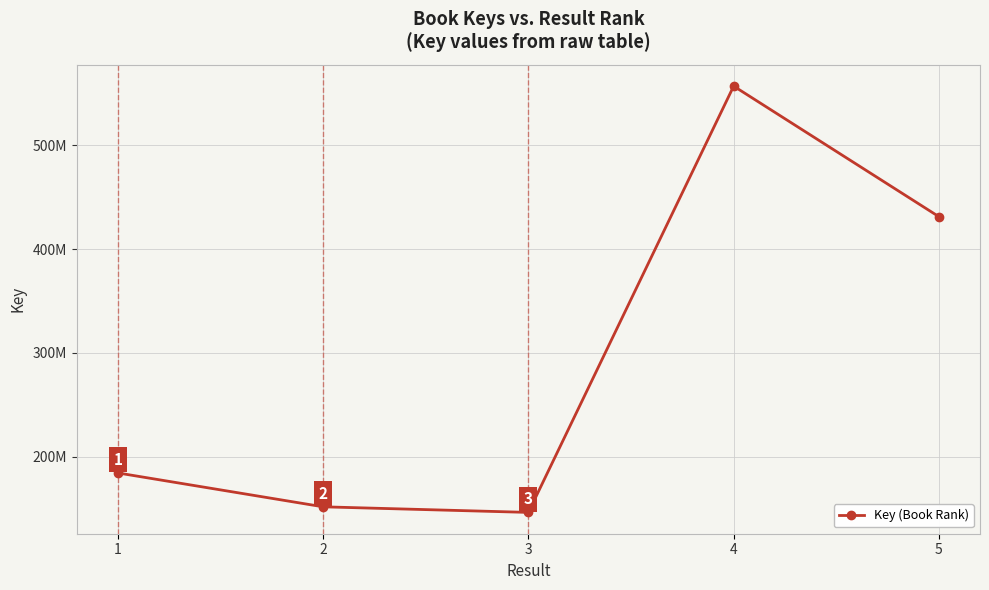

List the labels in order of value, smallest first.

3, 2, 1, 5, 4